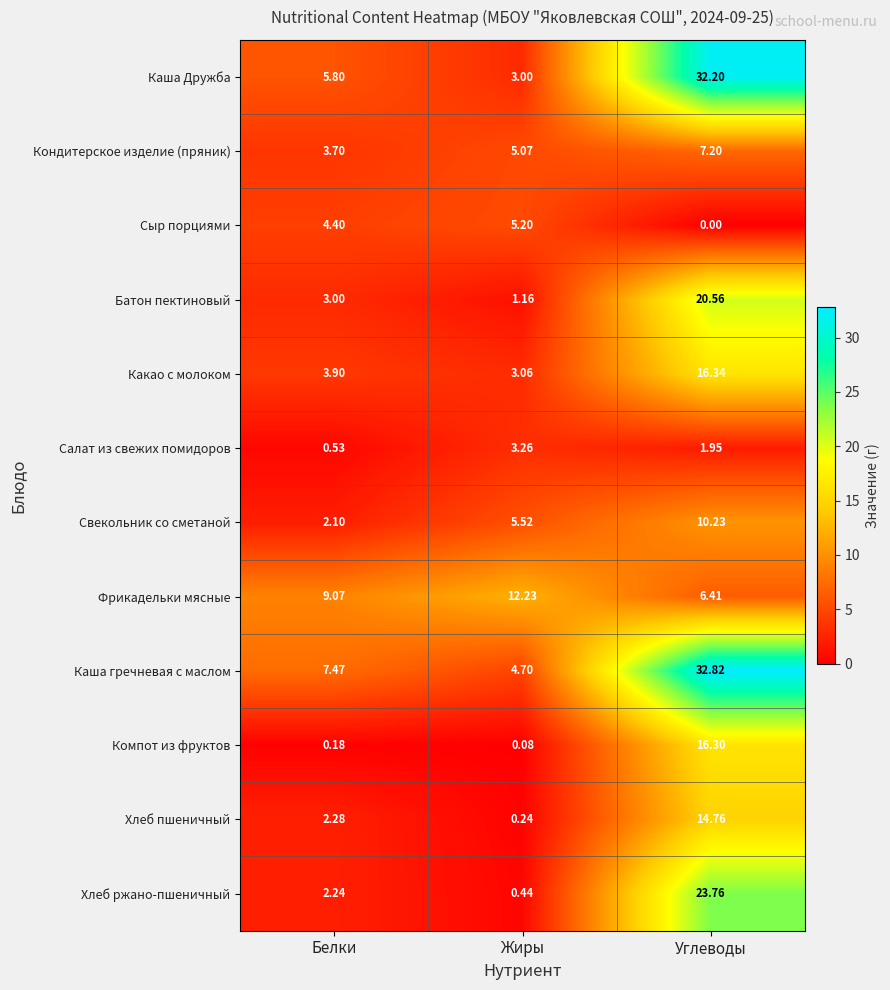

At which label does Компот из фруктов reach its minimum?

Жиры